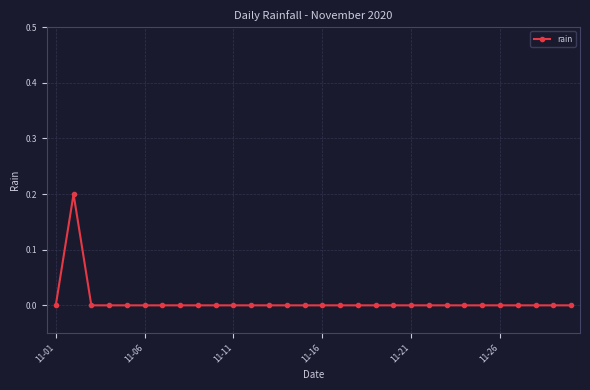

Reading left to right, transcribe all the data shown in this chart.

0.0	0.2	0.0	0.0	0.0	0.0	0.0	0.0	0.0	0.0	0.0	0.0	0.0	0.0	0.0	0.0	0.0	0.0	0.0	0.0	0.0	0.0	0.0	0.0	0.0	0.0	0.0	0.0	0.0	0.0